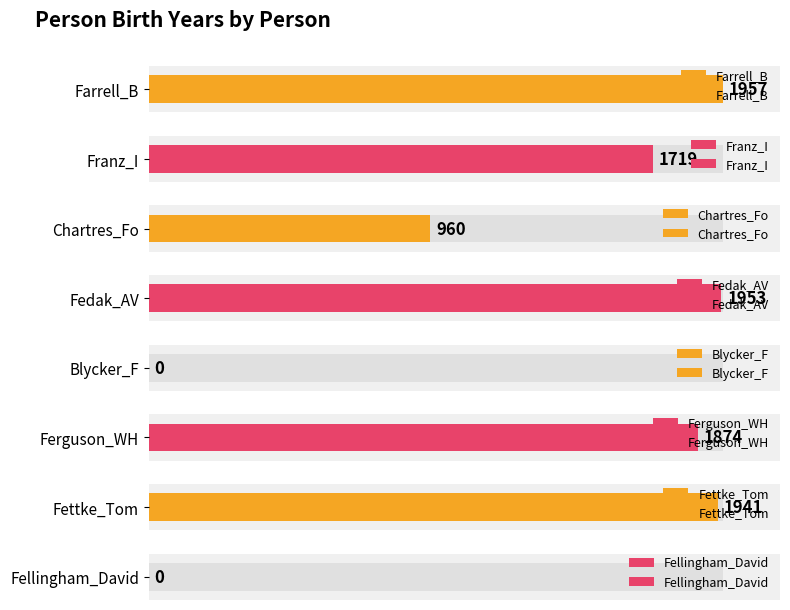

How many categories are shown in the chart?

8